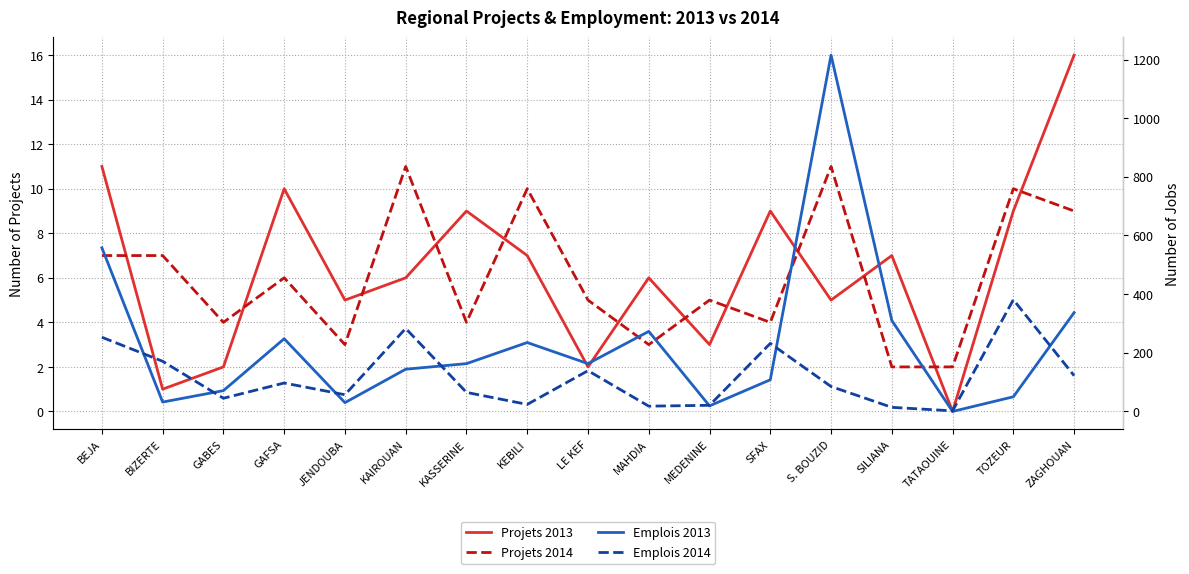

At how many categories does at least one series exceed 68?

14